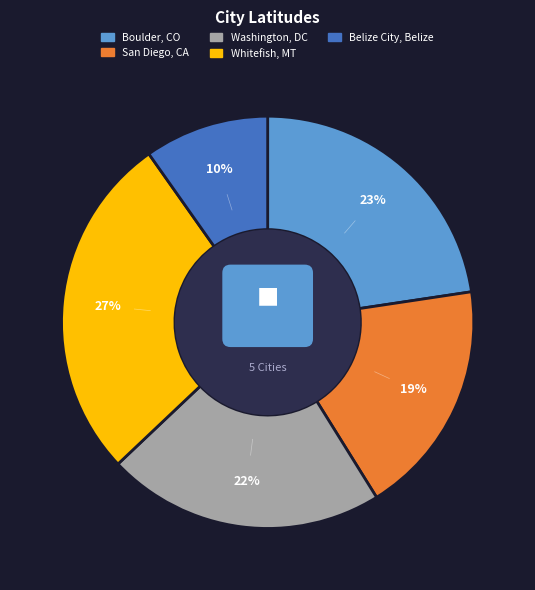

To the nearest percent, what is the average slice percentage?

20%